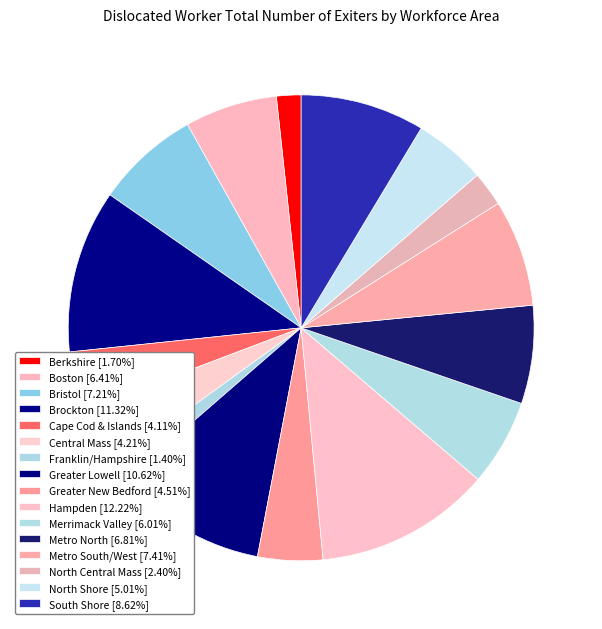

Which slice is the largest?

Hampden